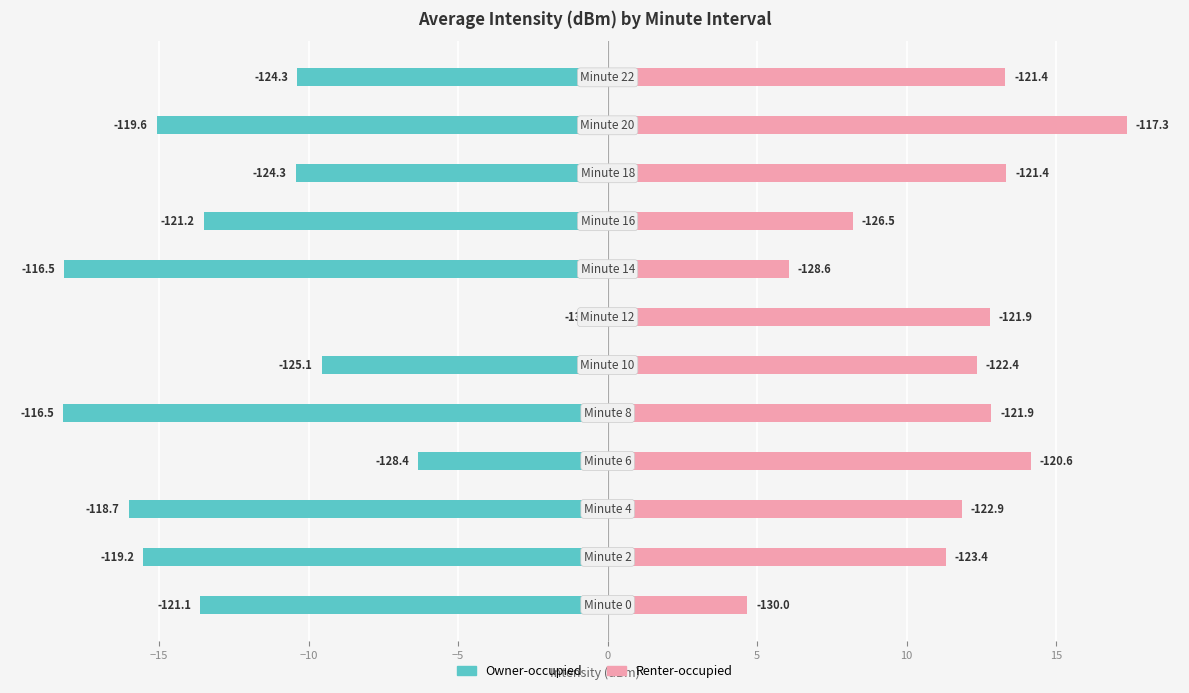

Is the value of Renter-occupied at 15 greater than the value of Owner-occupied at 5?

Yes